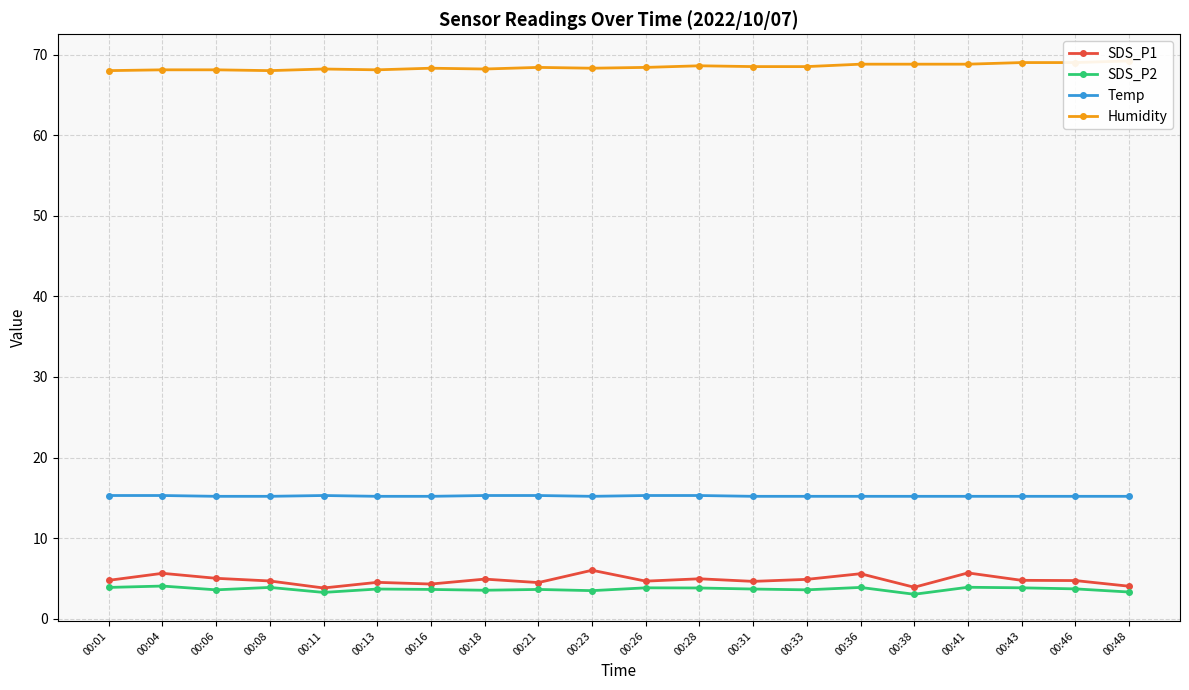

The SDS_P1 series shows 2.2 at 00:11. True or false?

False